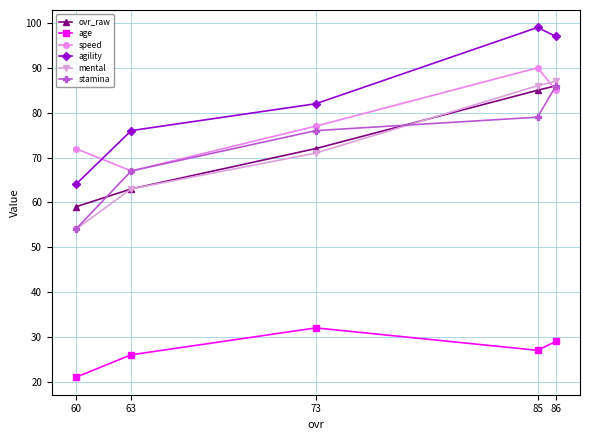

How many interior local peaks does the agility series have?

1